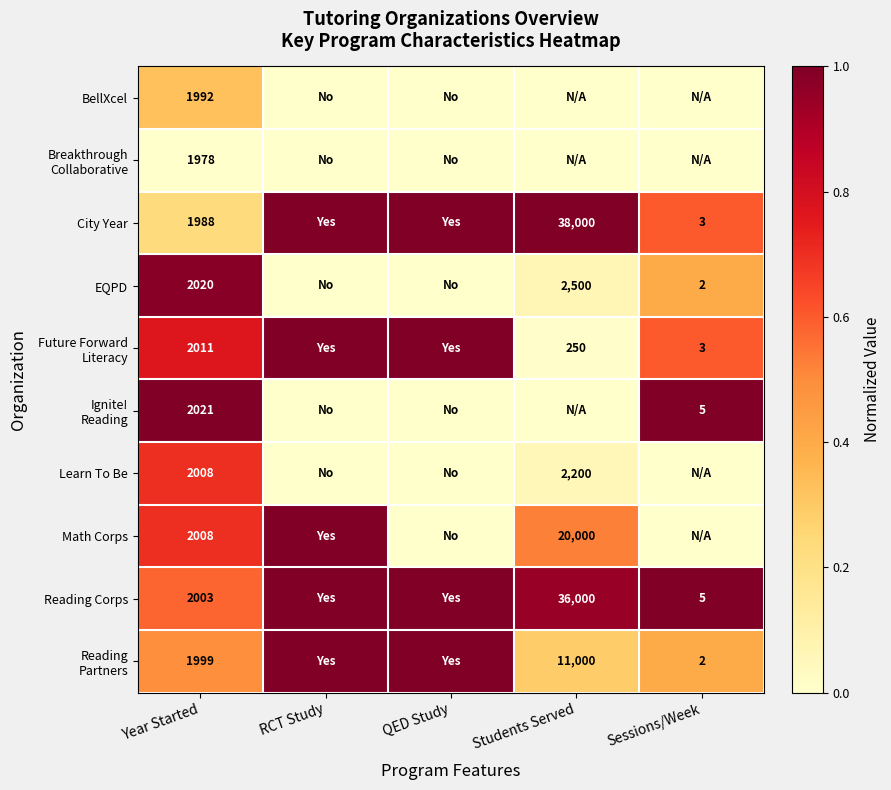

What is the total value across all series at Year Started?

20028